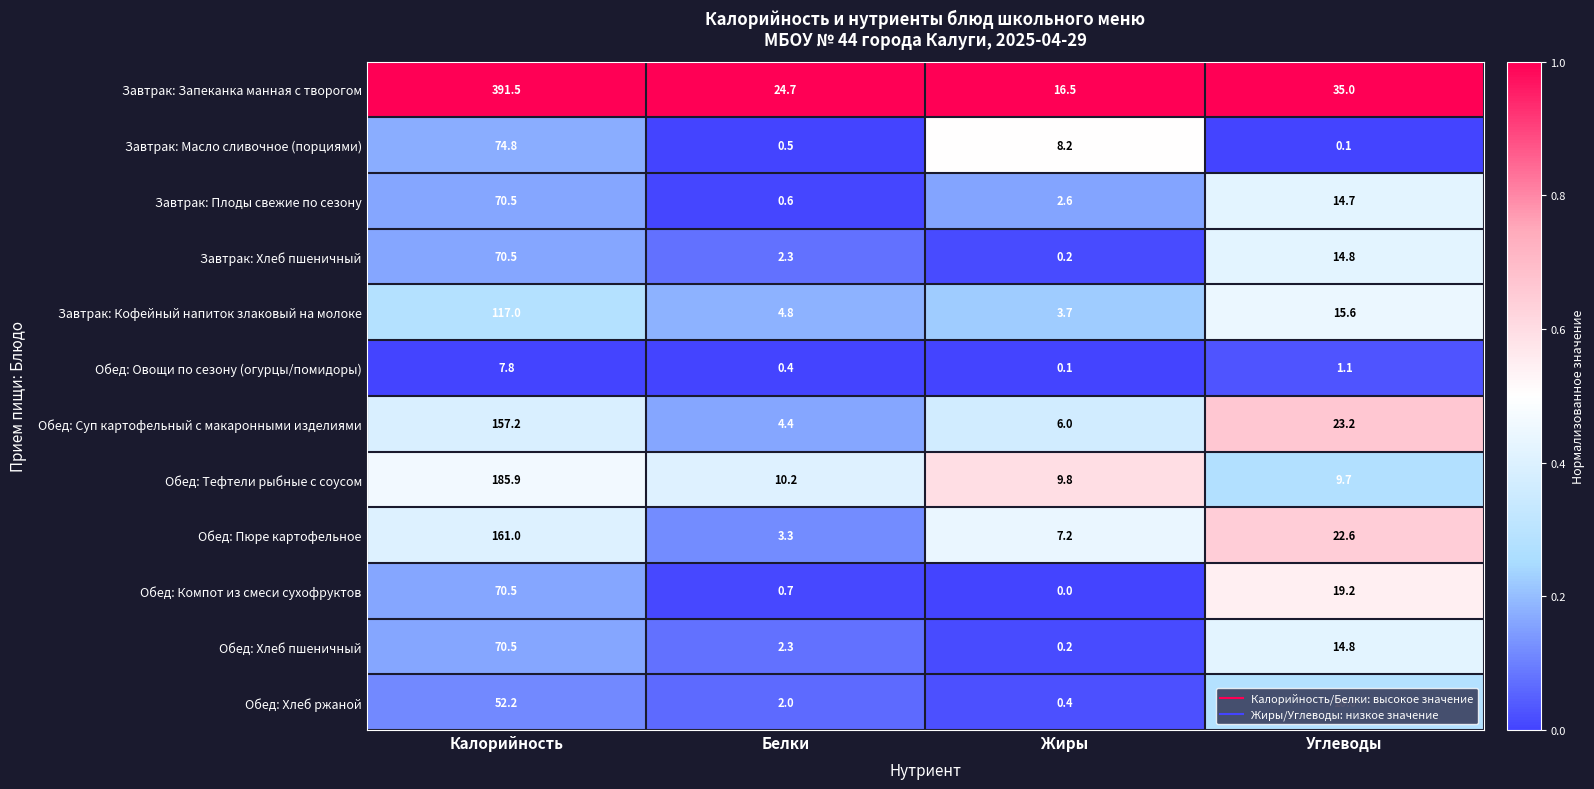

What is the total value across all series at Белки?

56.2